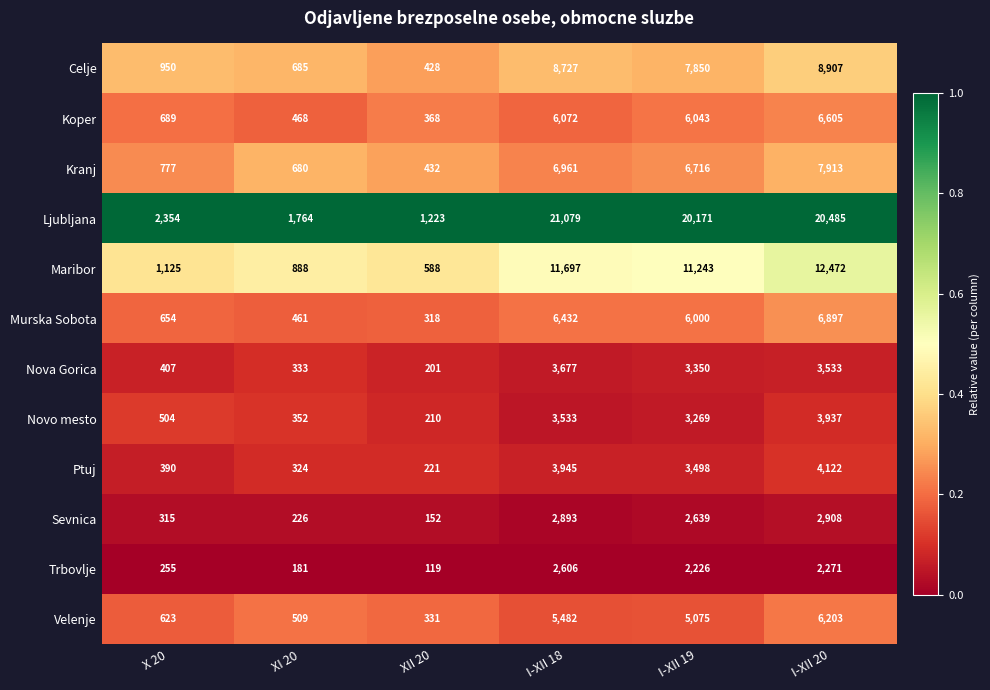

Which series has the largest total across all categories?

Ljubljana